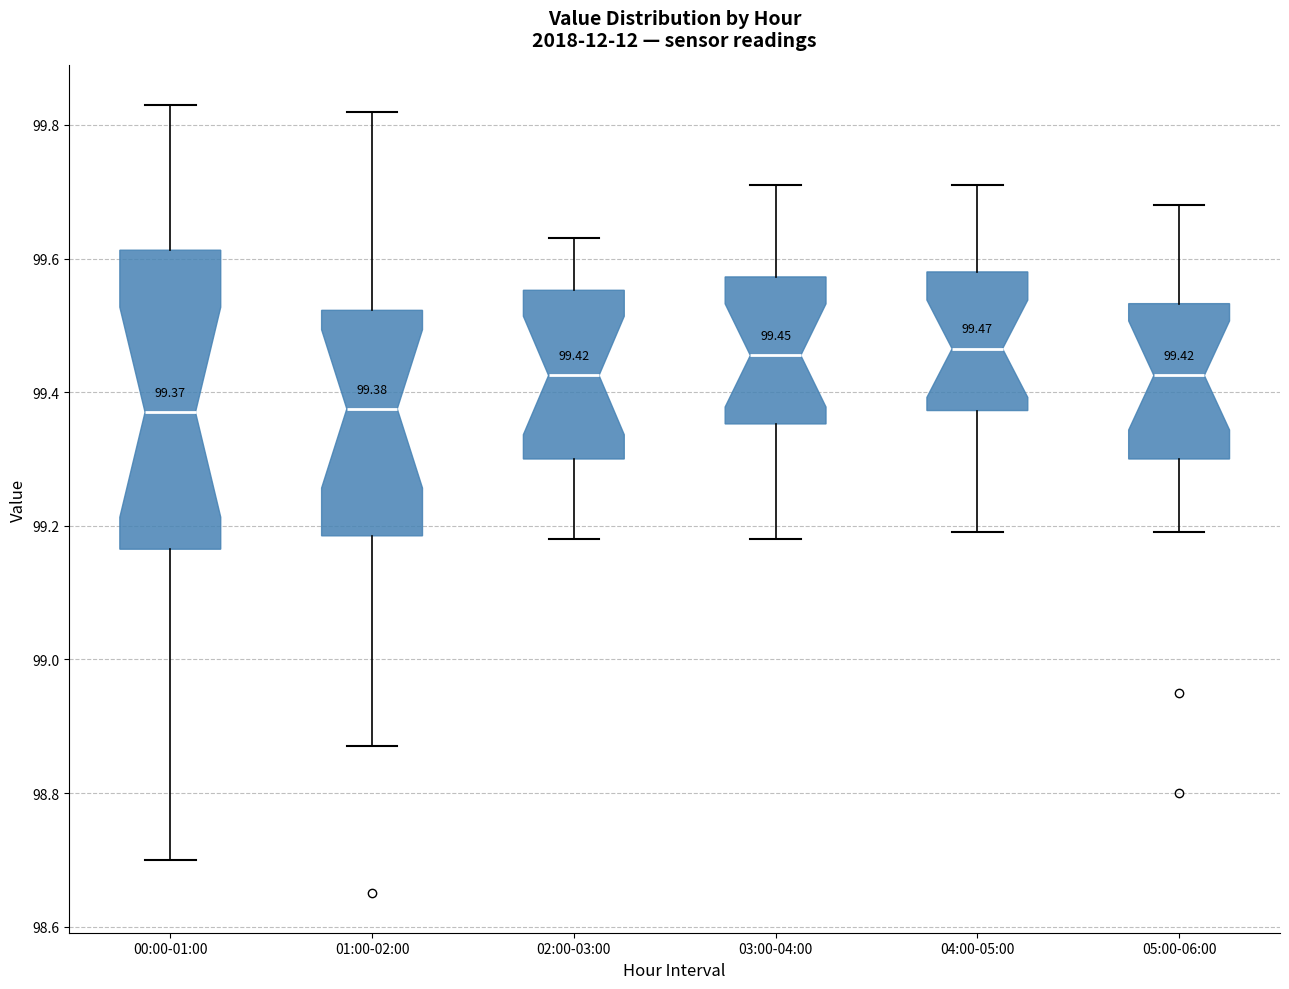

Comparing the boxes themselves (not the whiskers), which one is the tallest?

00:00-01:00